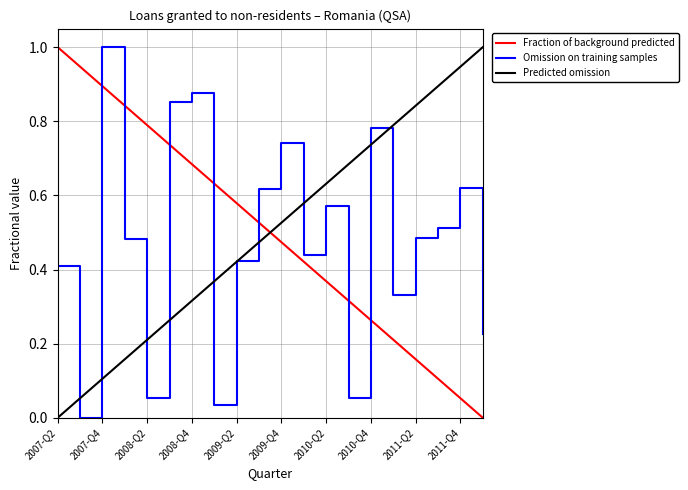

What is the maximum value for Predicted omission?

1.0